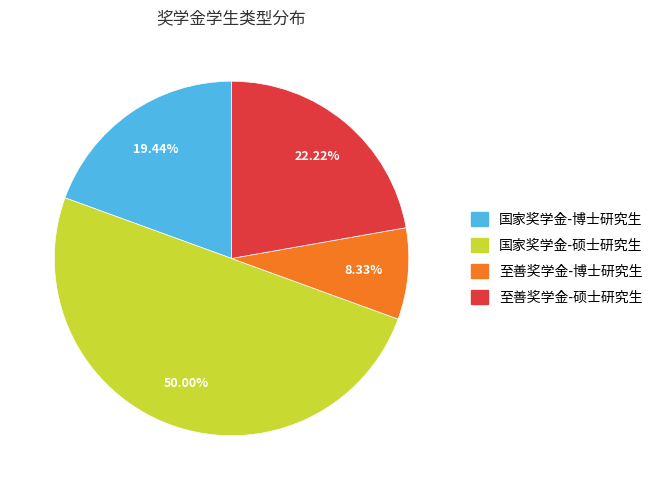

What is the majority slice?

国家奖学金-硕士研究生